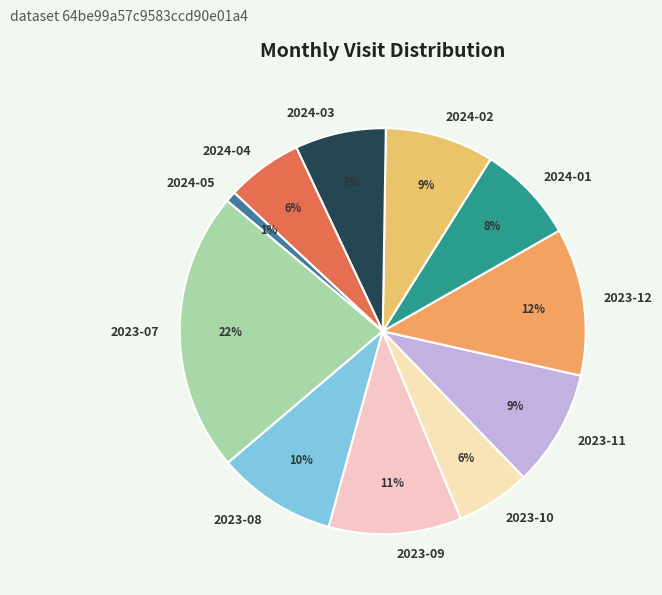

What is the smallest slice in the pie chart?

2024-05